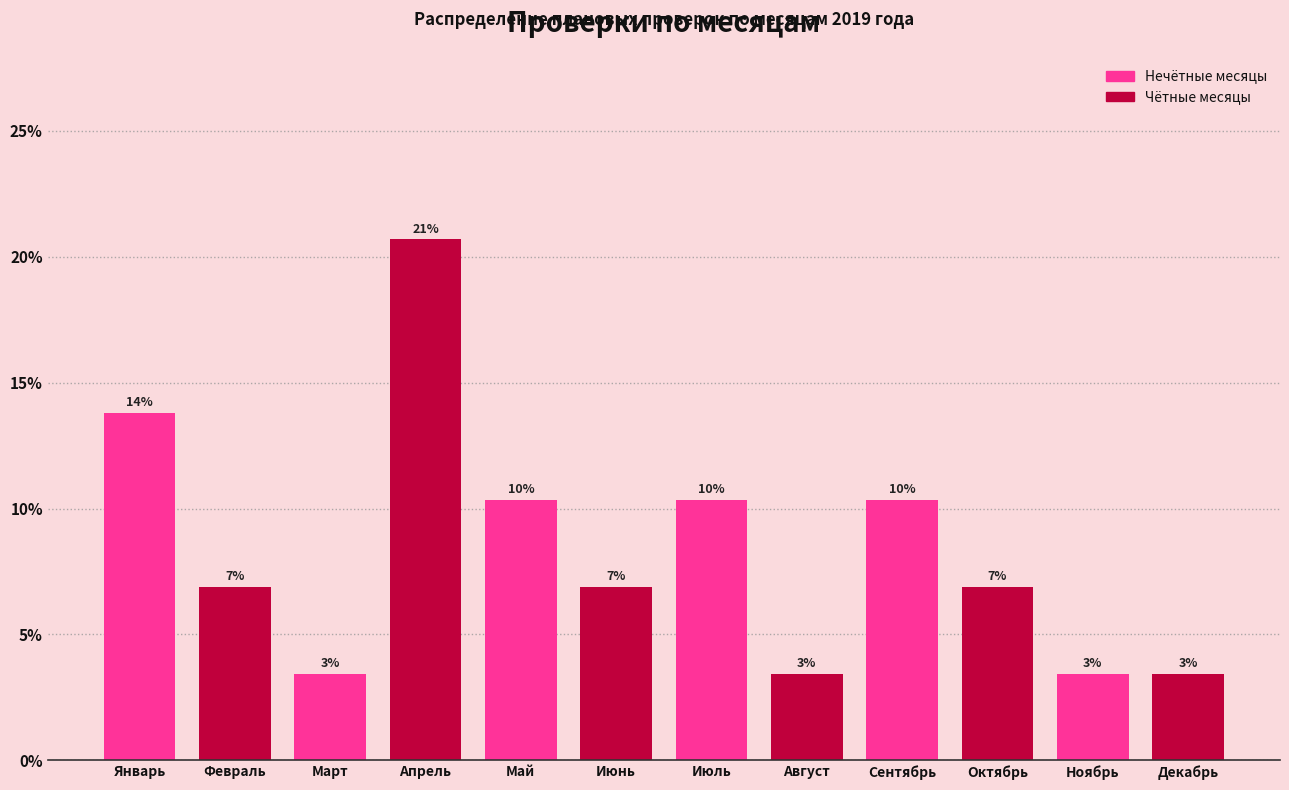

How many bars are there in total?

12